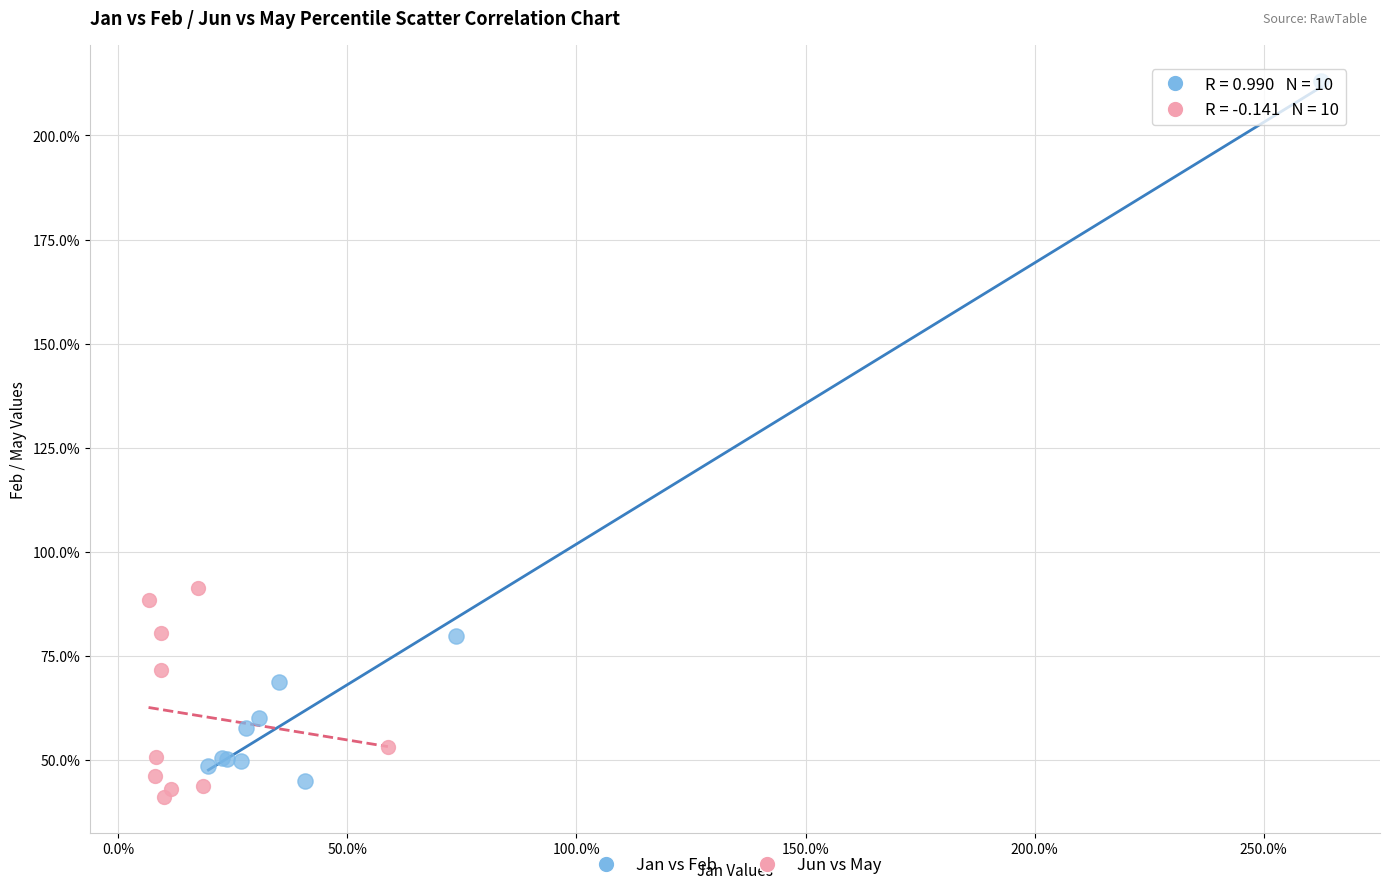

What are all the series names shown in the legend?

Jan vs Feb, Jun vs May